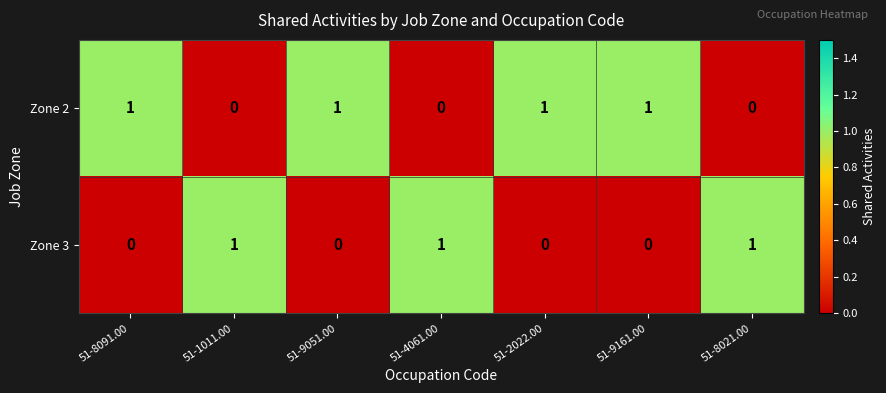

Reading left to right, list all the values displayed in this chart.

Zone 2: 1	0	1	0	1	1	0
Zone 3: 0	1	0	1	0	0	1